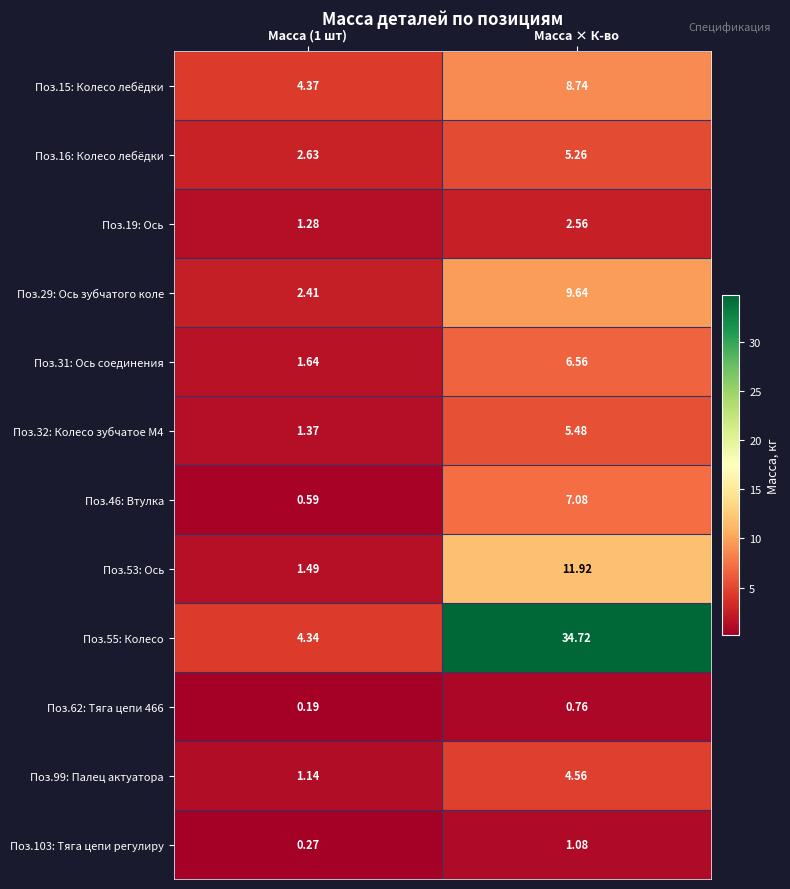

Which series has the largest range (max minus min)?

Поз.55: Колесо